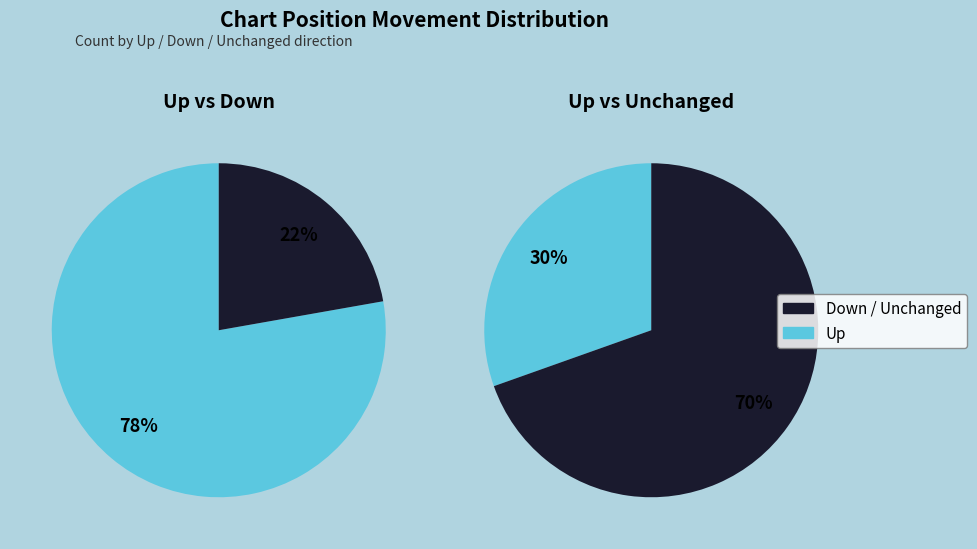

Is it true that - is 77% of the pie?

False